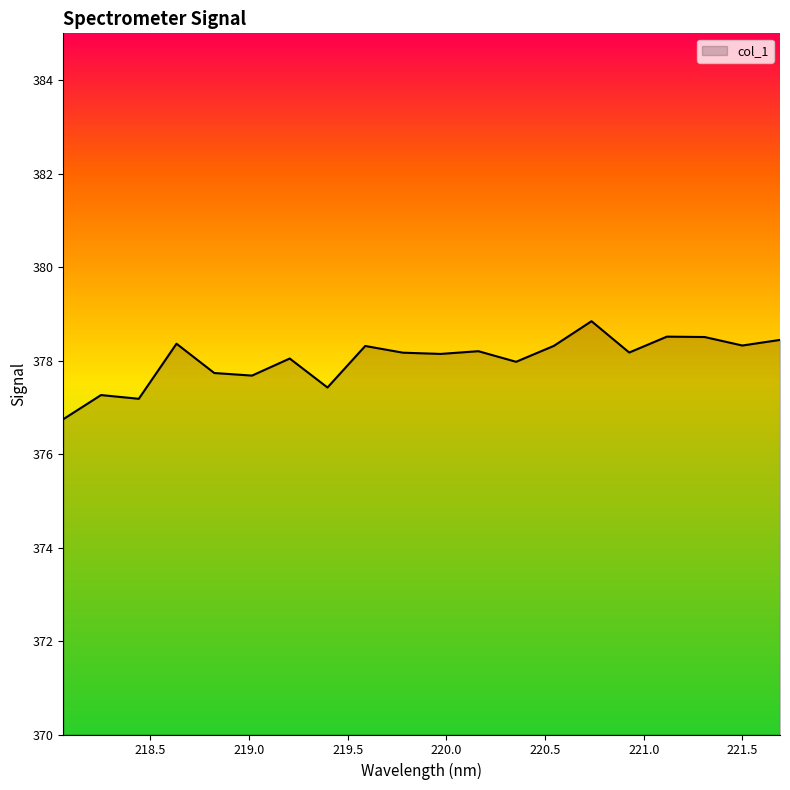

What is the minimum value shown in the chart?

376.7